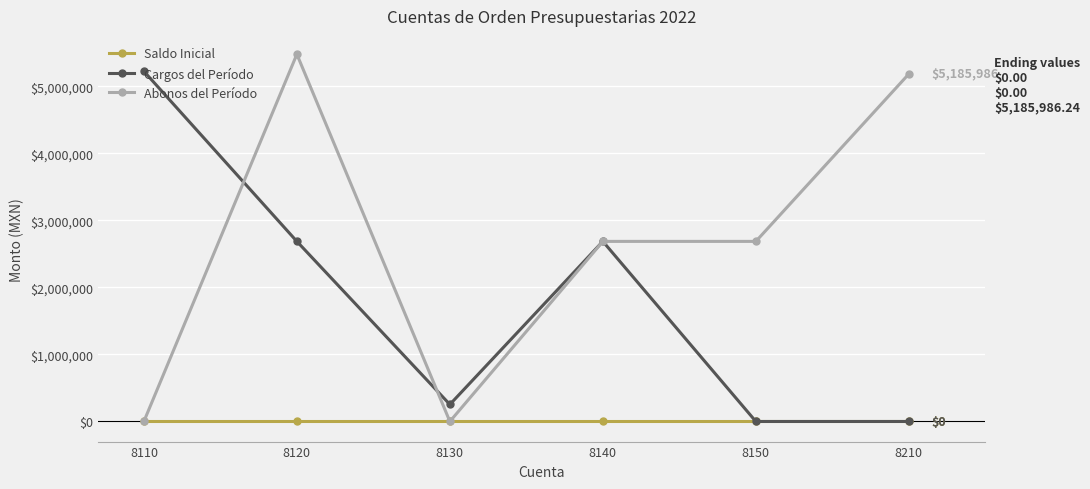

Count the number of data series in this chart.

3